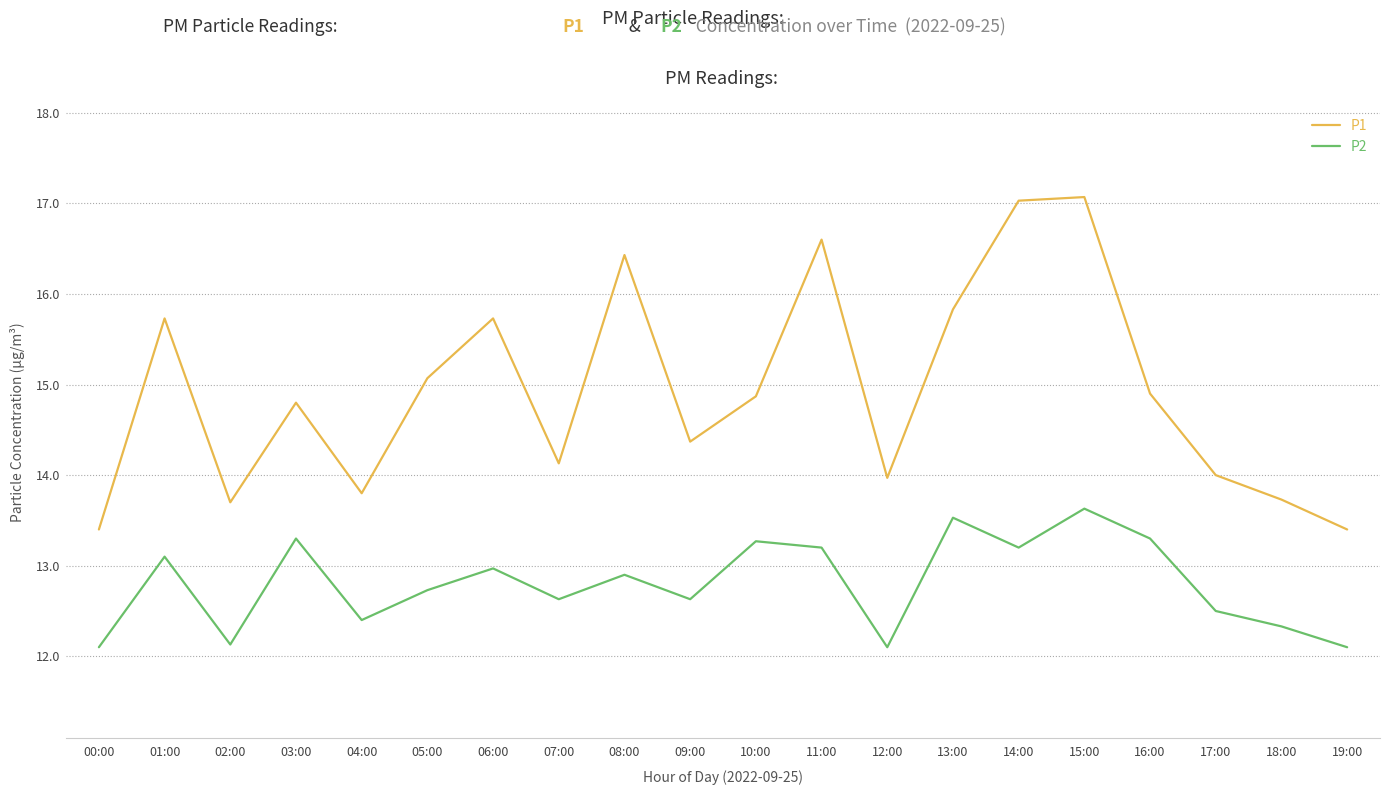

True or false: P1 and P2 cross at least once.

False